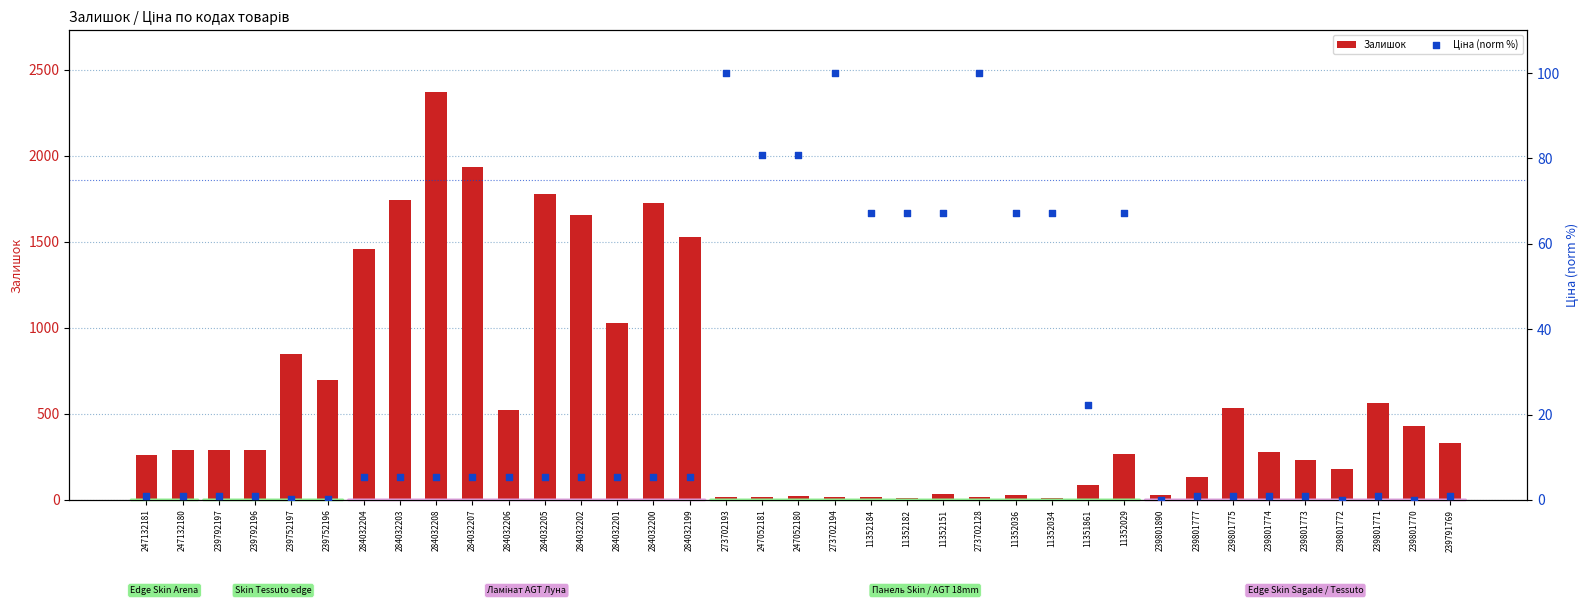

Which series has the largest total across all categories?

Залишок